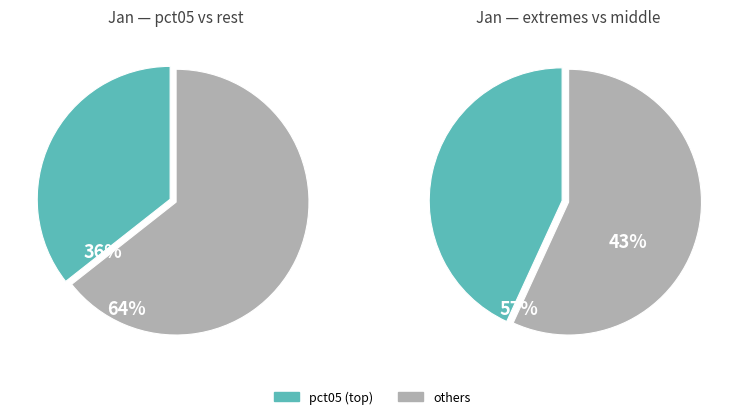

Which slice is the largest?

pct05